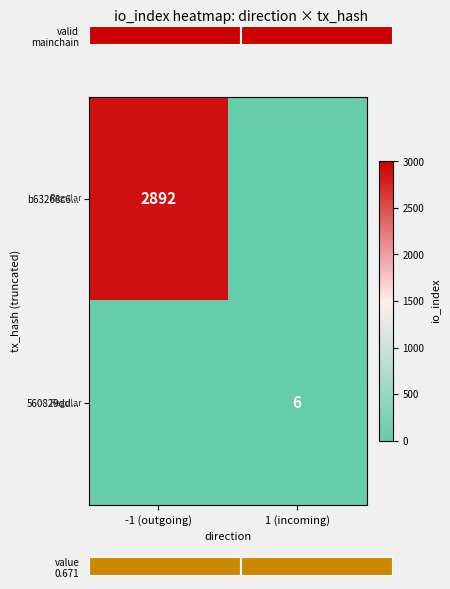

The value of b63268c6... at -1 (outgoing) is 2892. True or false?

True